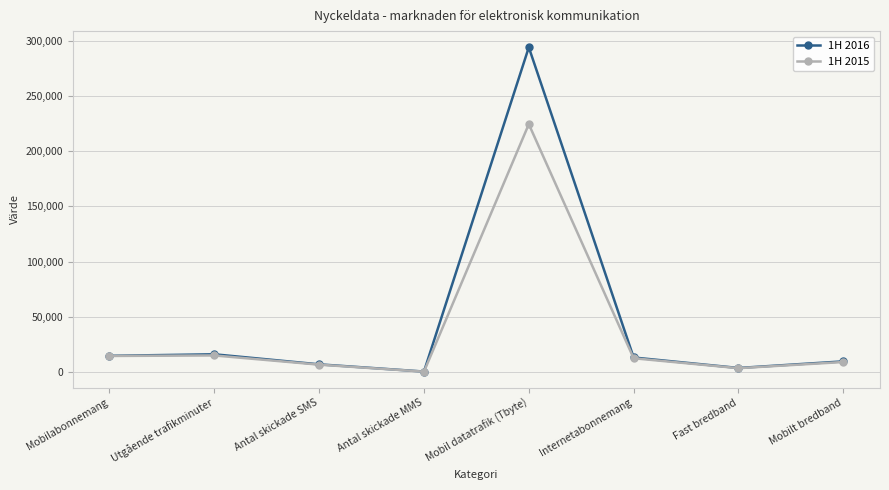

List the series in order of their peak value, highest first.

1H 2016, 1H 2015